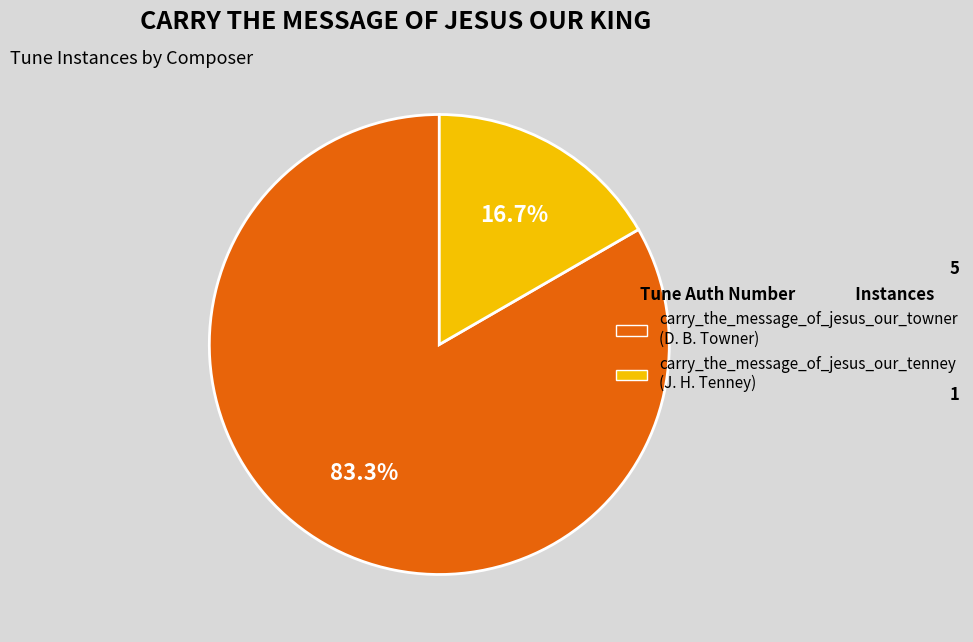

To the nearest percent, what percentage of the pie is carry_the_message_of_jesus_our_tenney?

17%